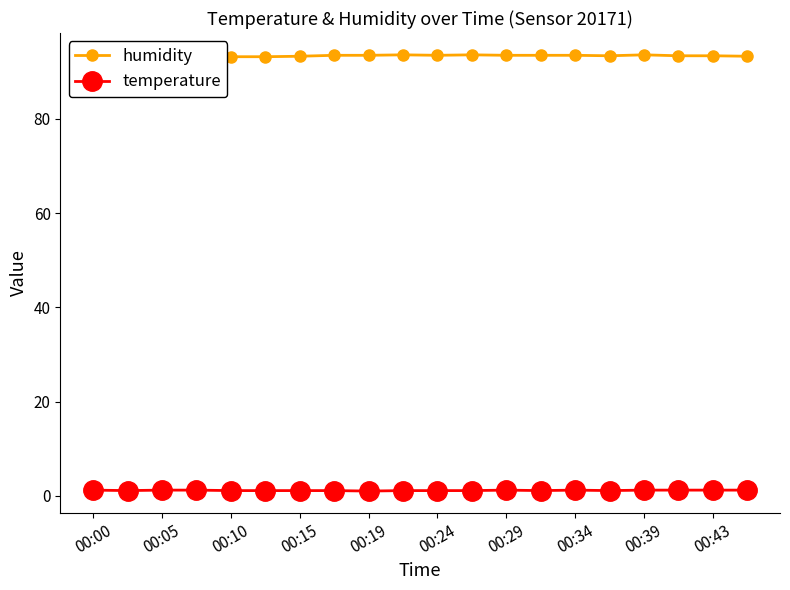

What is the difference between the maximum and minimum values in the humidity series?

0.5